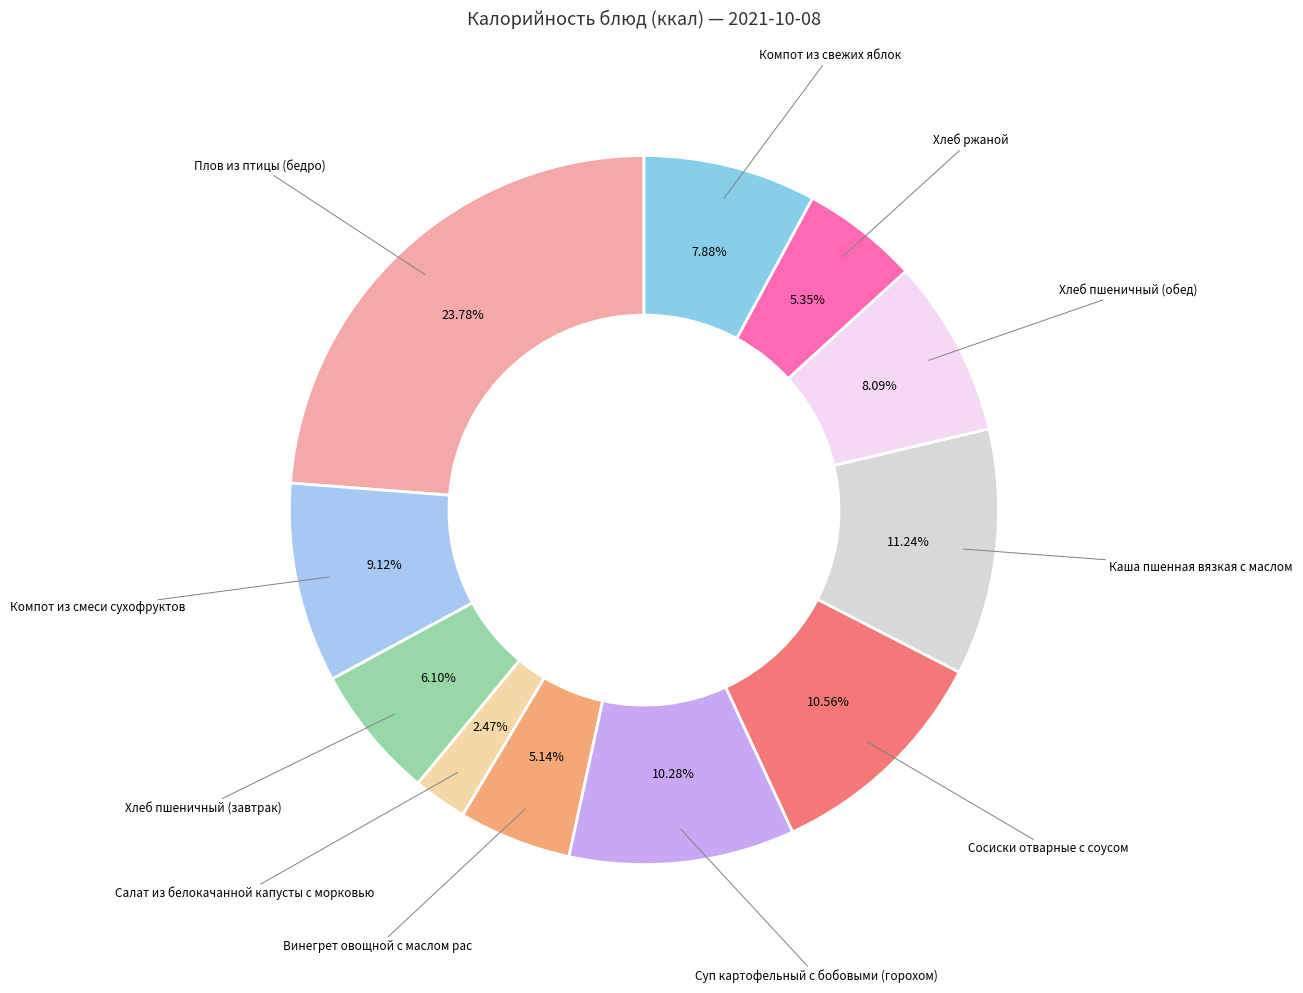

How many slices are in this pie chart?

11